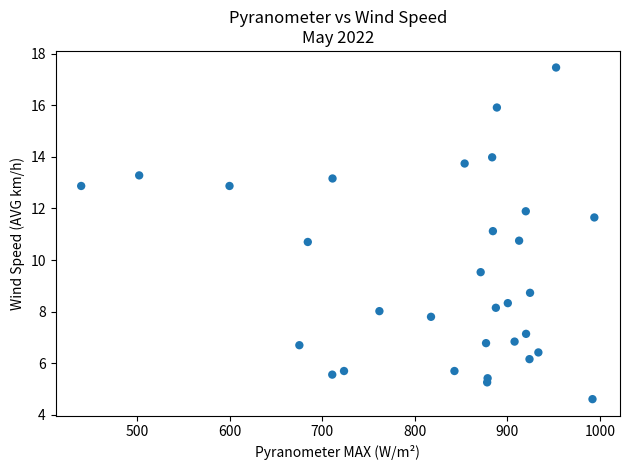

What is the range of X values (max minus min)?

553.9